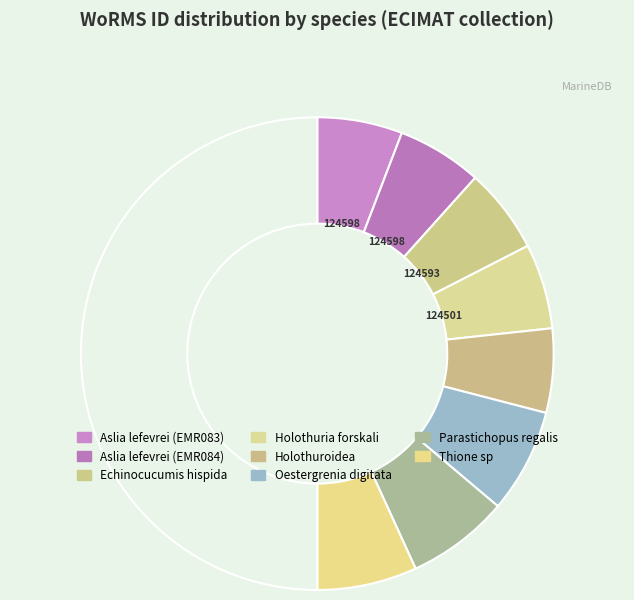

How many slices are in this pie chart?

9